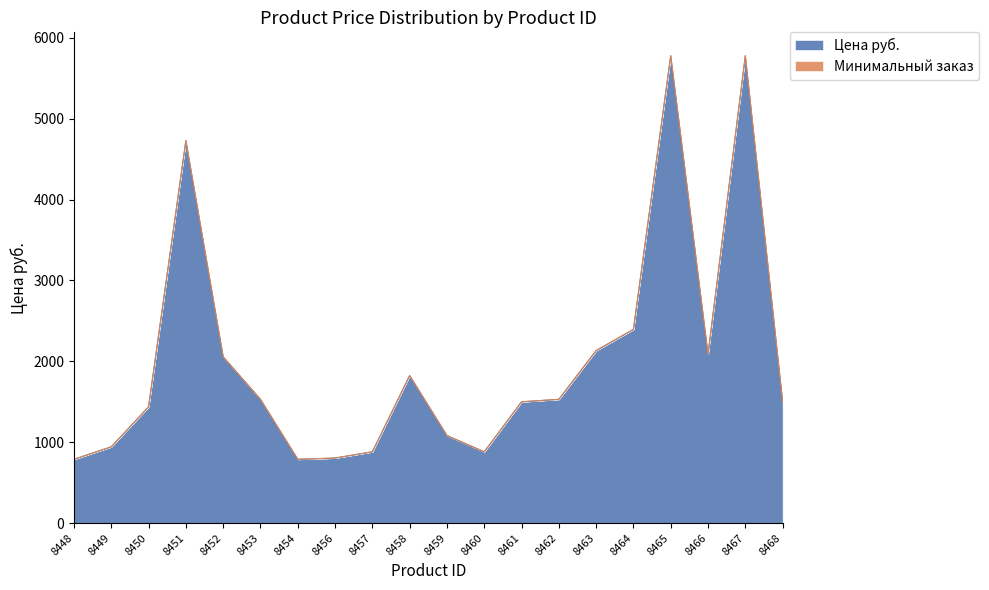

The chart shows a value of 5778.3 at 8467. True or false?

True